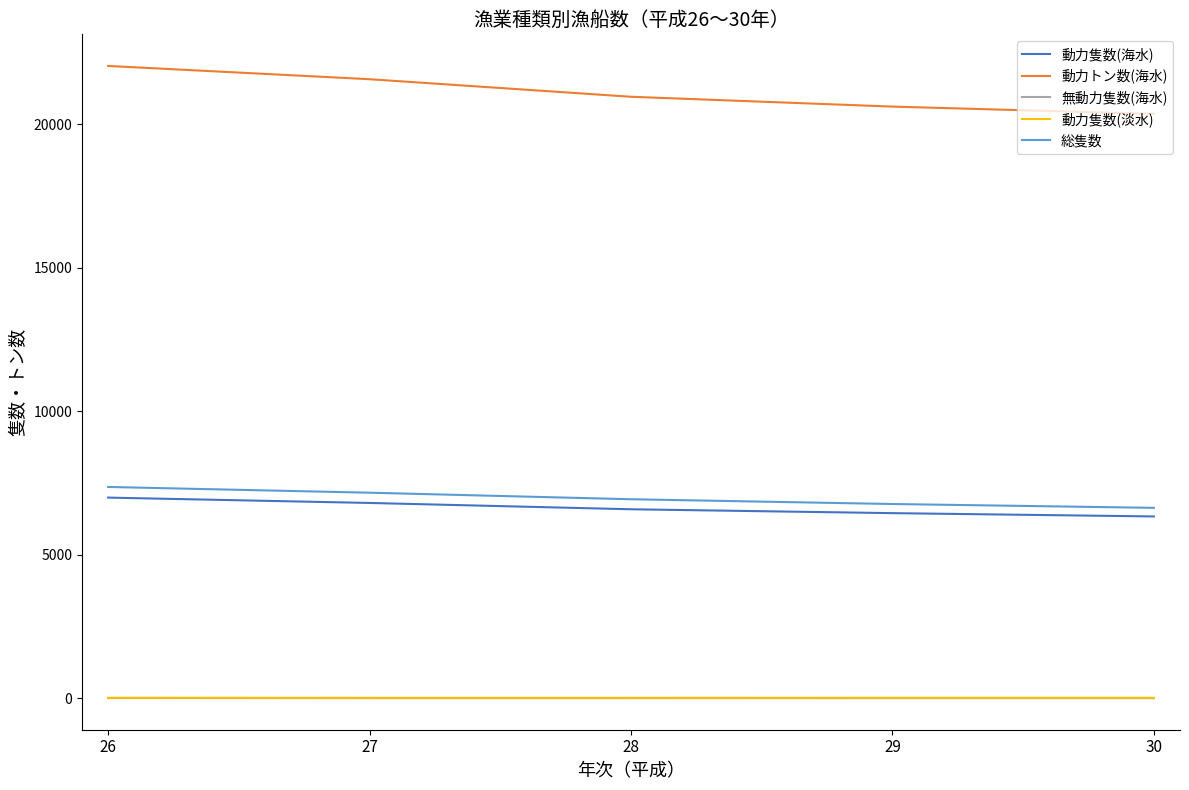

Count the 無動力隻数(海水) values in the range 5 to 6.

4